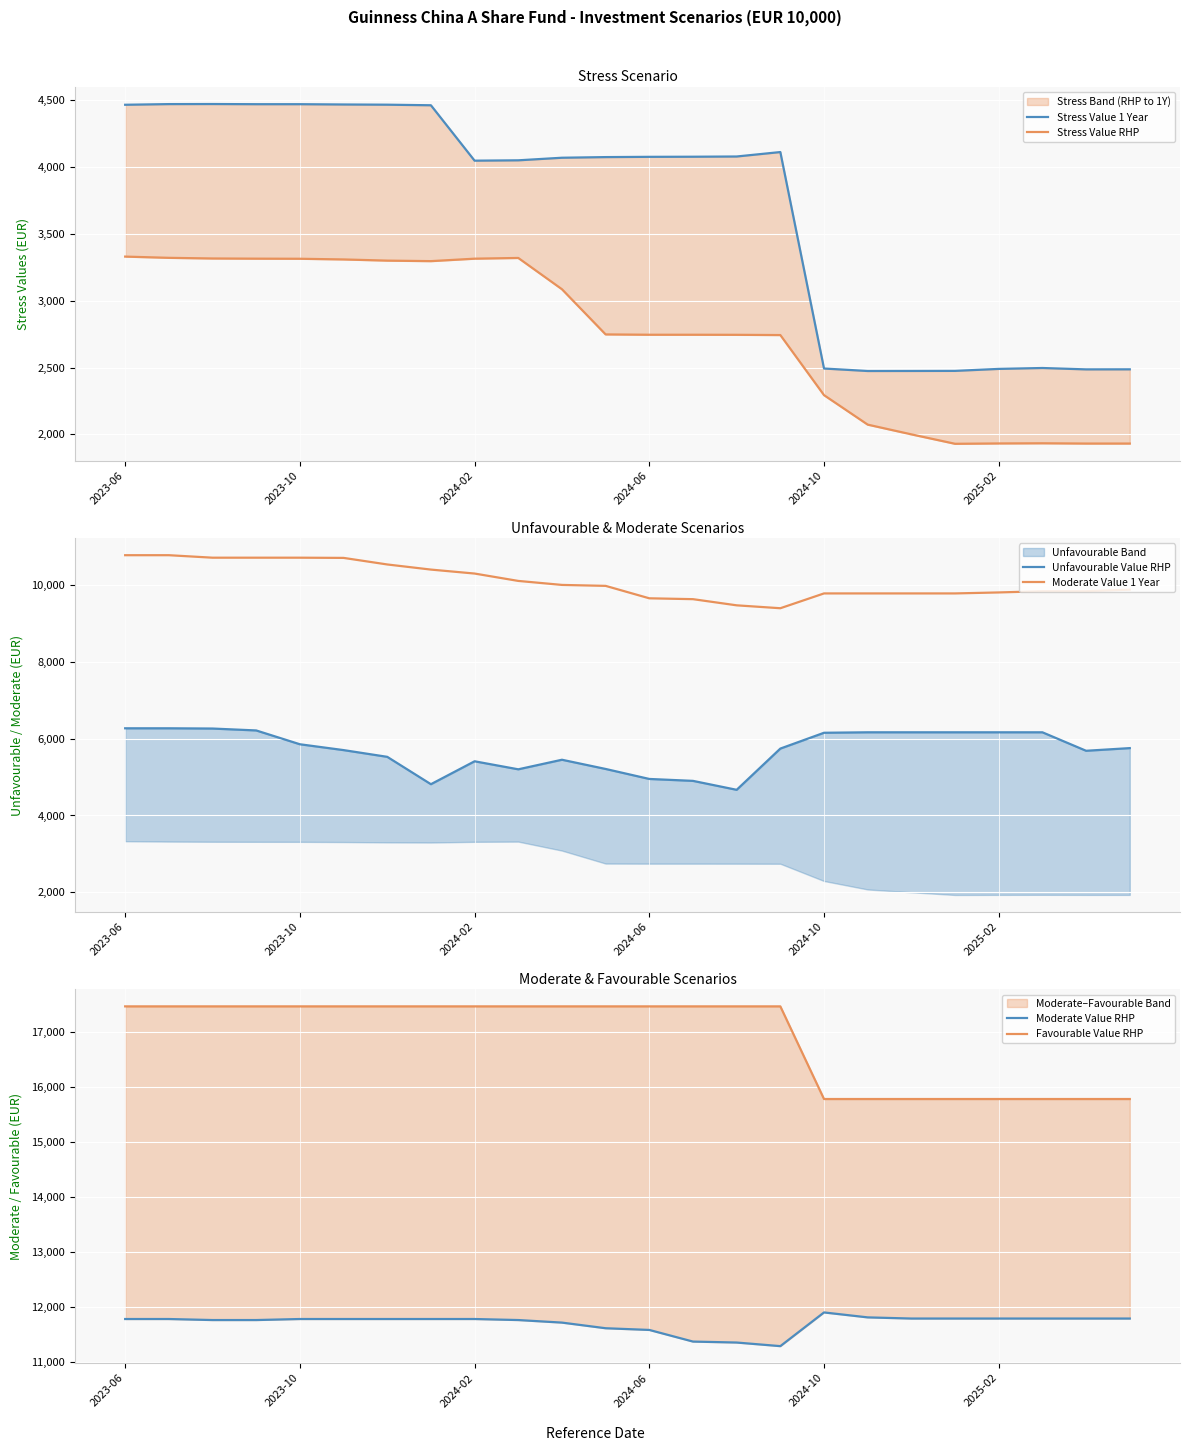

Which series has the largest total across all categories?

Favourable Value RHP